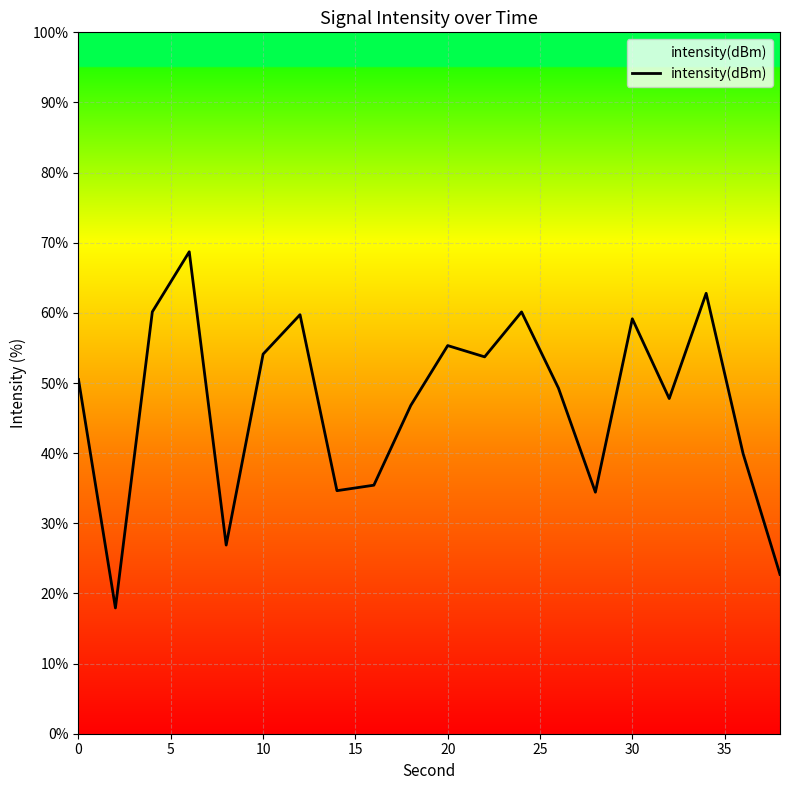

What is the difference between the maximum and minimum values?

50.8